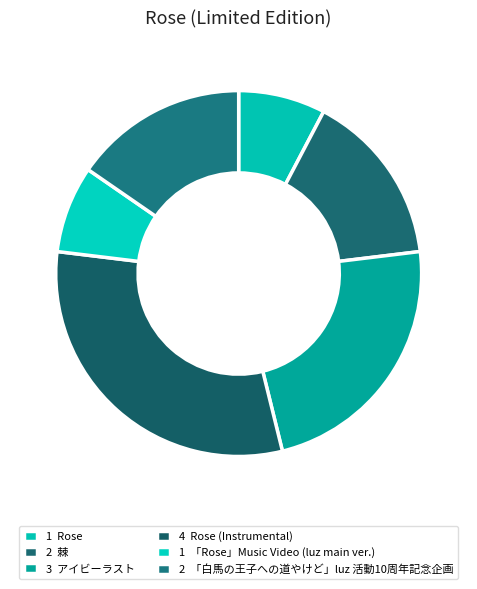

Rank the categories by value from lowest to highest.

Rose, 「Rose」Music Video (luz main ver.), 棘, 「白馬の王子への道やけど」luz 活動10周年記念企画, アイビーラスト, Rose (Instrumental)